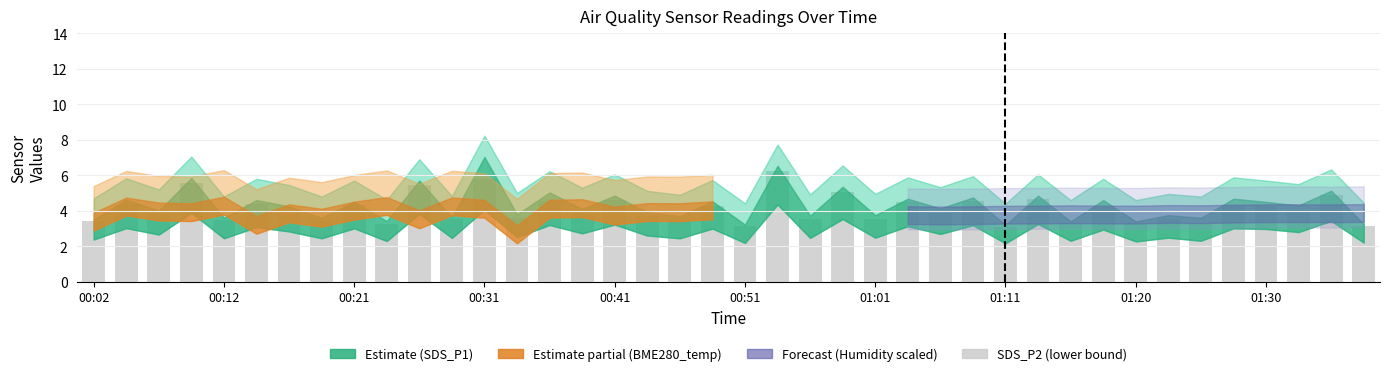

What is the difference between the second highest and second lowest values?

2.7